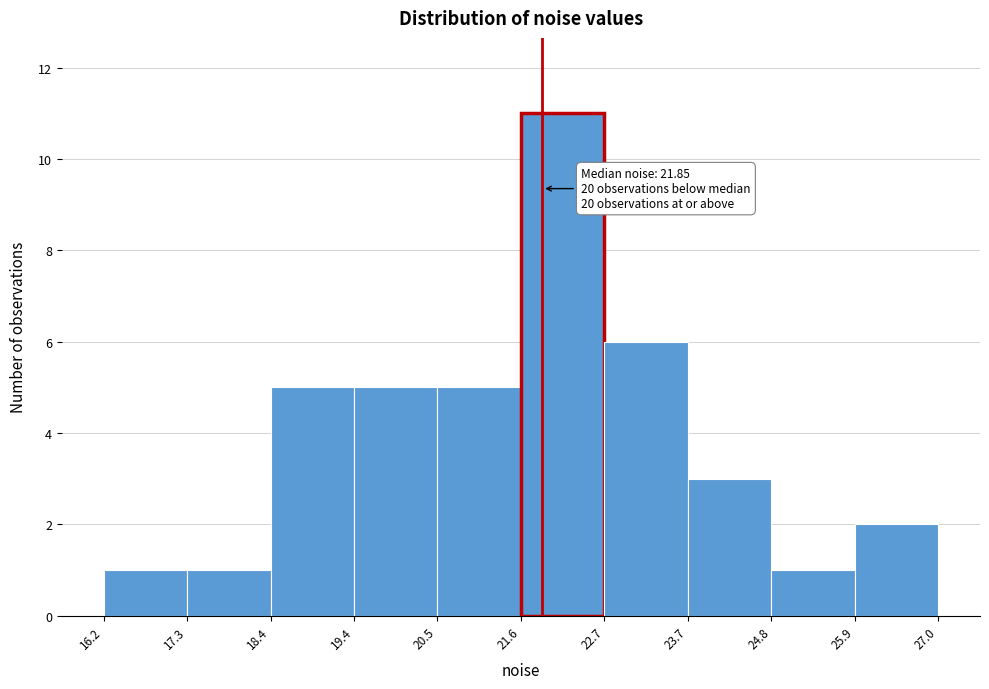

Over which range of the x-axis is the bar tallest?

21.6 to 22.7